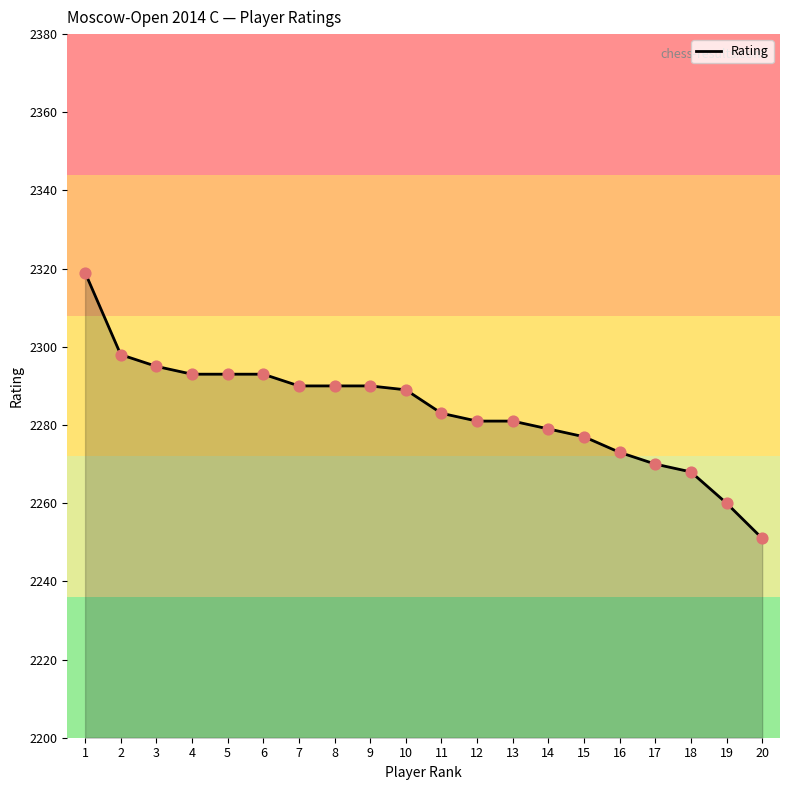

What is the change in value from 4 to 16?

-20